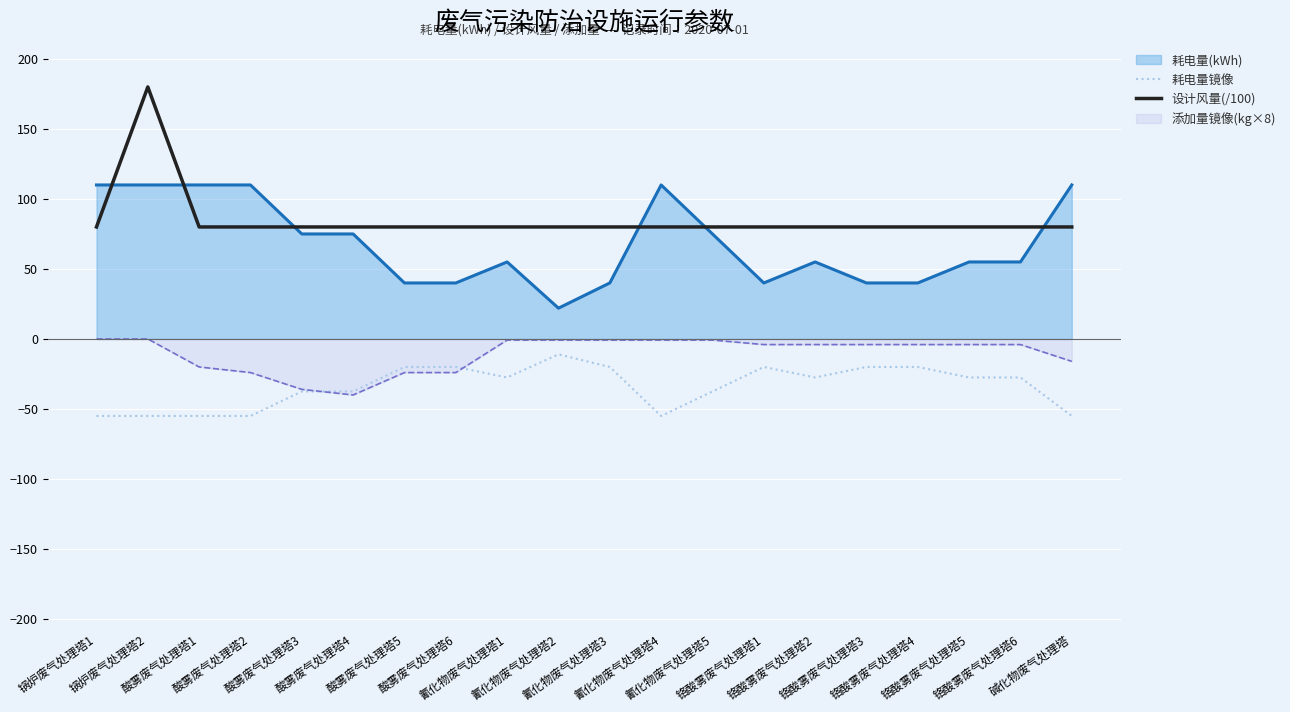

True or false: 设计风量(/100) has a value of 80.0 at 氰化物废气处理塔1.

True